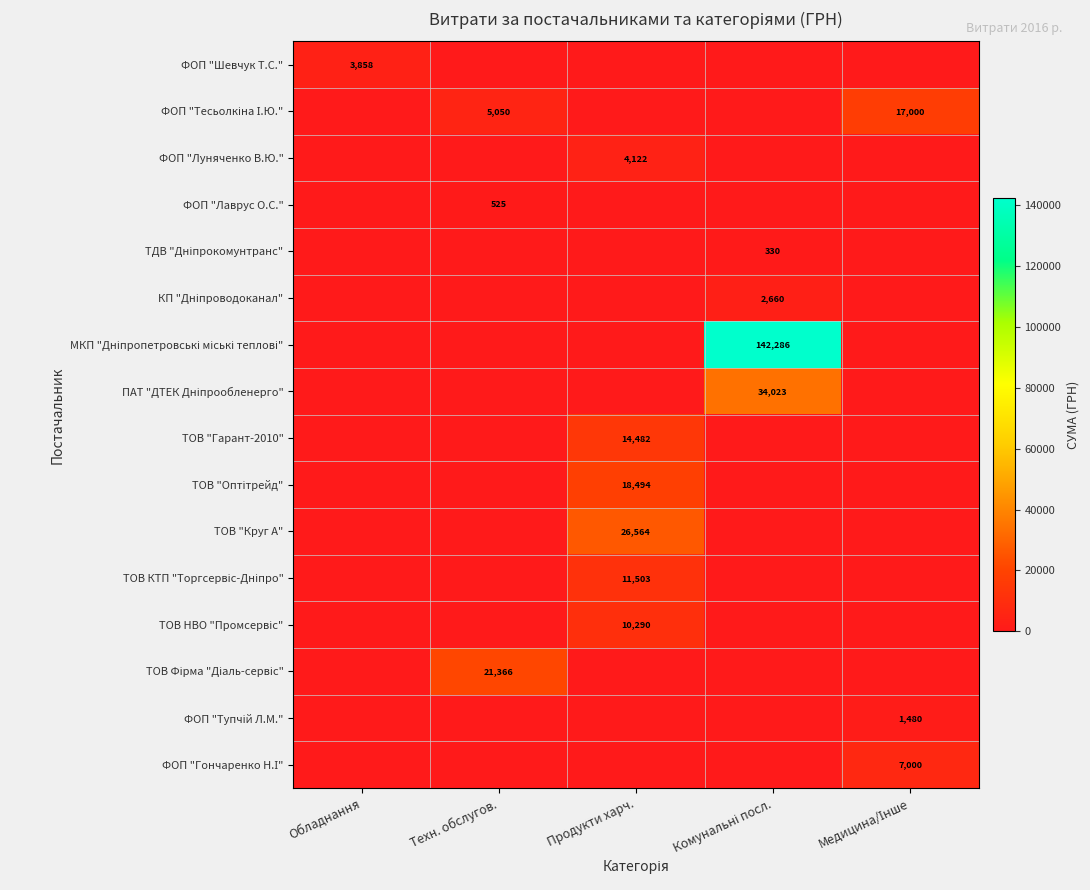

Is it true that КП "Дніпроводоканал" equals 0.0 at Техн. обслугов.?

True